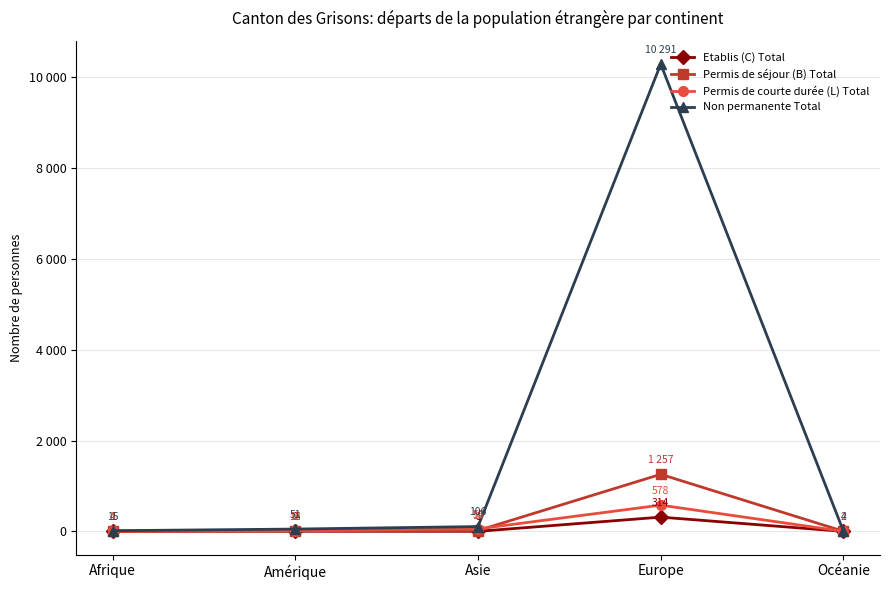

Is this an area chart (filled region under the line)?

No